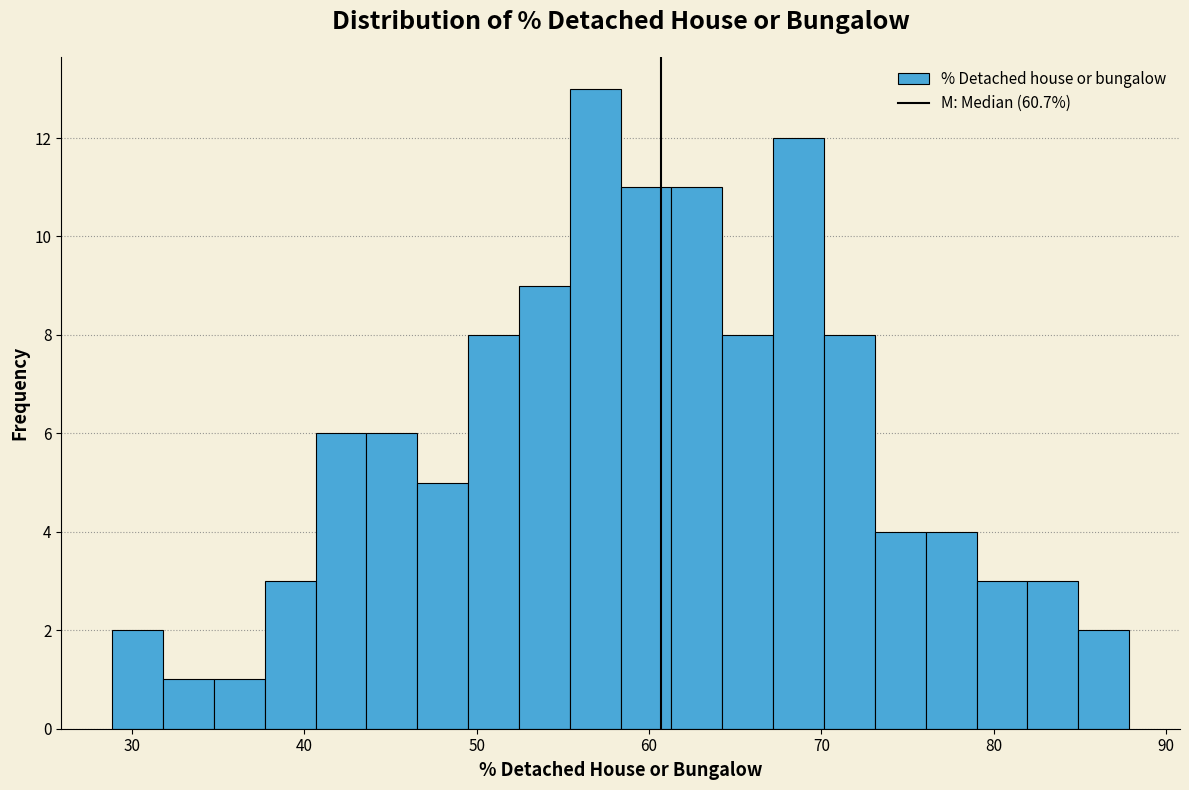

Read against the x-axis, roughly where is the centre of the tallest bar?

57